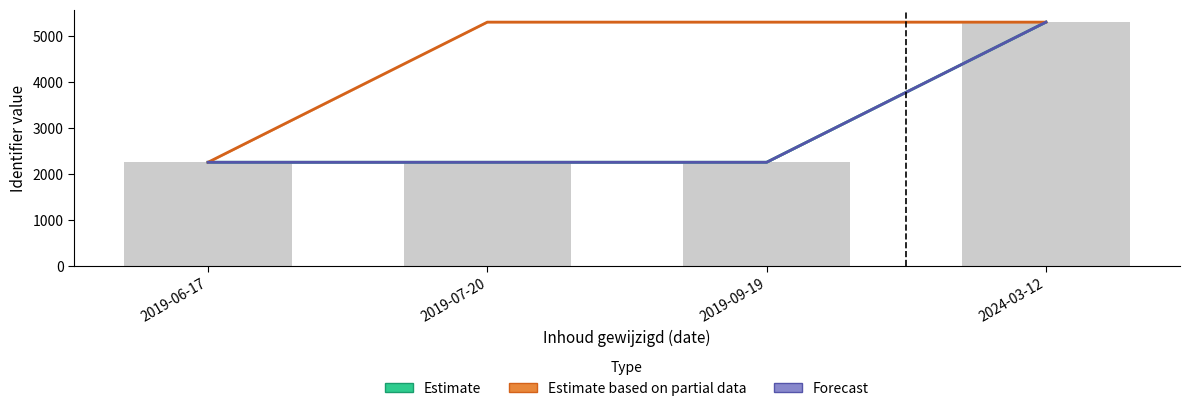

Which series changed the most between 2019-07-20 and 2019-09-19?

Estimate based on partial data